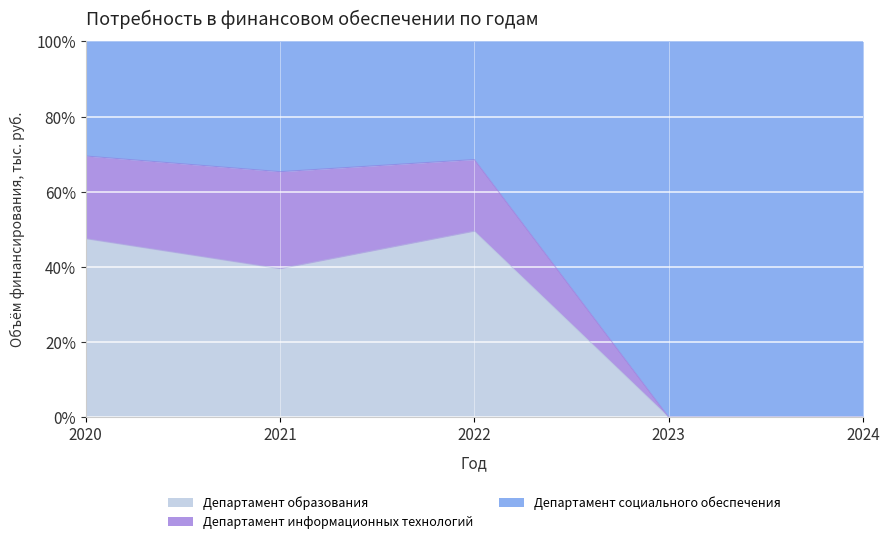

The value of Департамент информационных технологий at 2023 is 0.0. True or false?

True